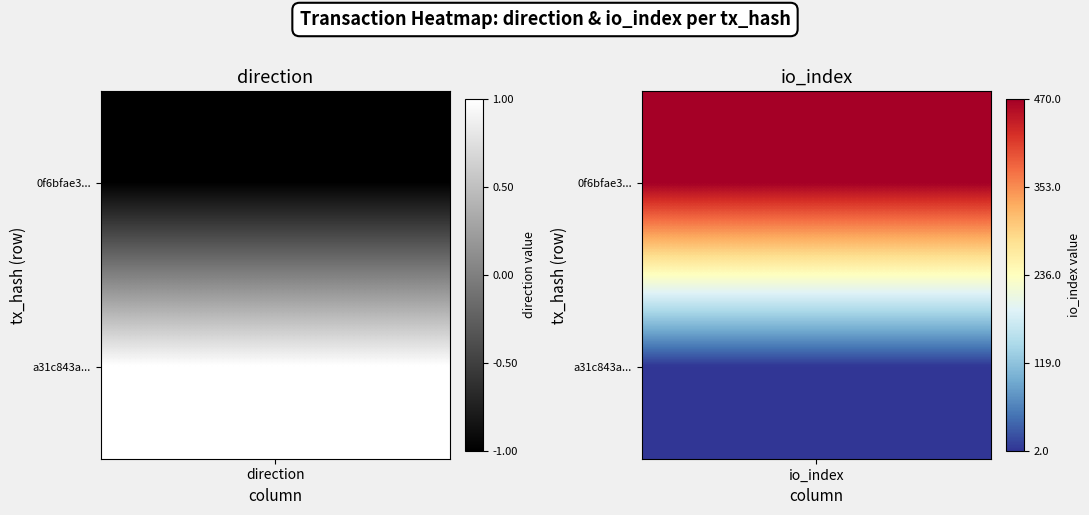

True or false: a31c843abae97de48d57d0f69f98bb4790cd46b has a value of 2 at 0.

False